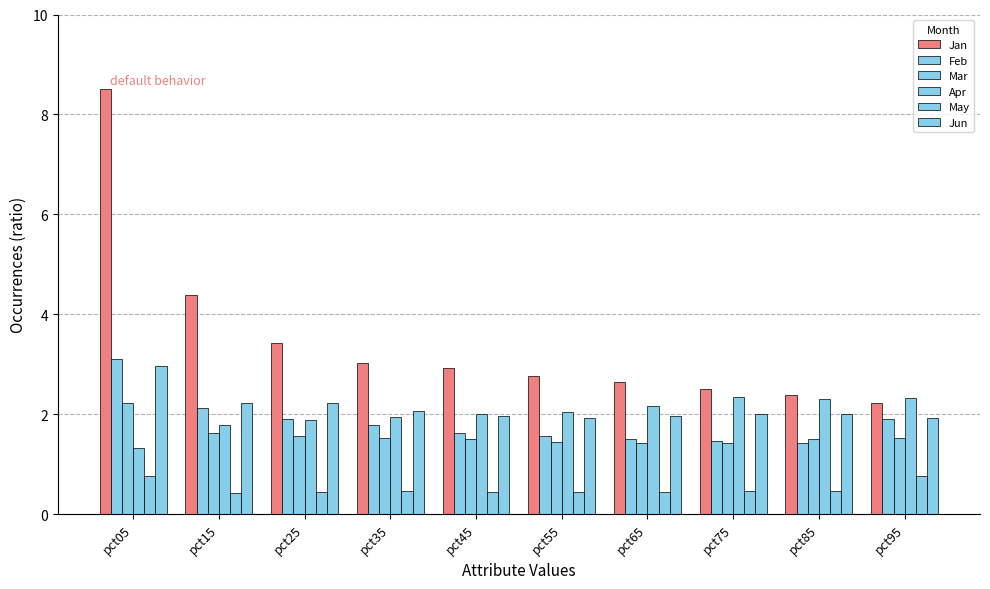

What is the value of the Jun bar at the 7th from the left?

2.0